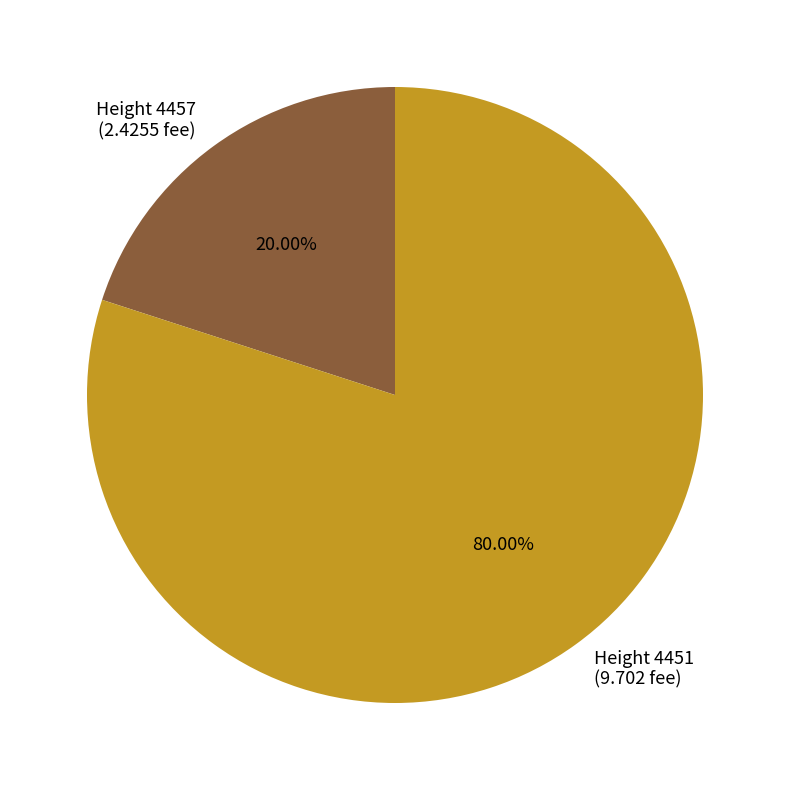

Does Height 4451 account for over 50% of the chart?

Yes